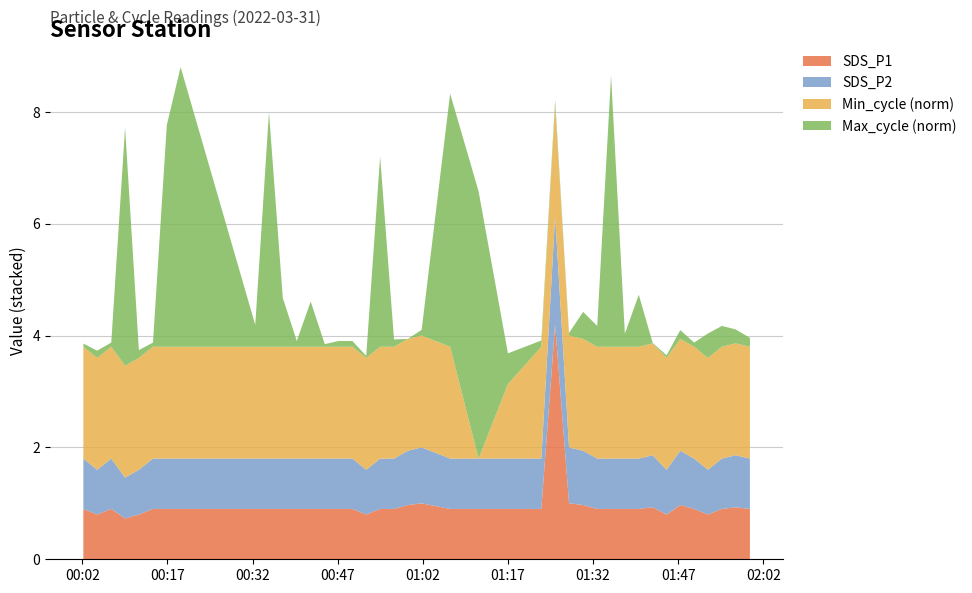

What is the lowest value of the SDS_P1 series?

0.7